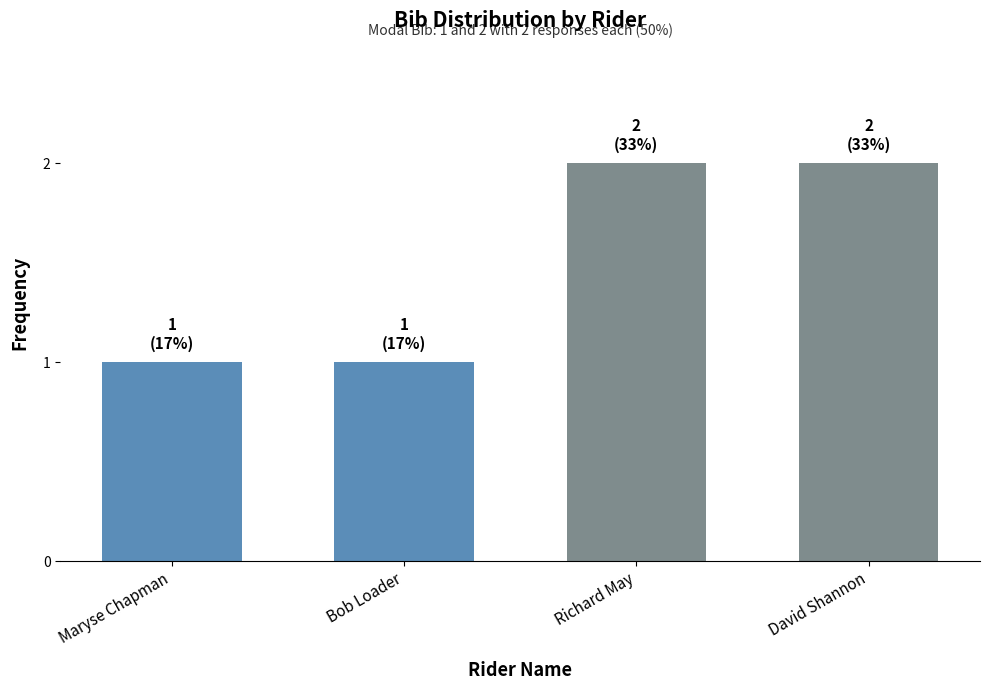

What is the label of the 1st bar from the right?

David Shannon